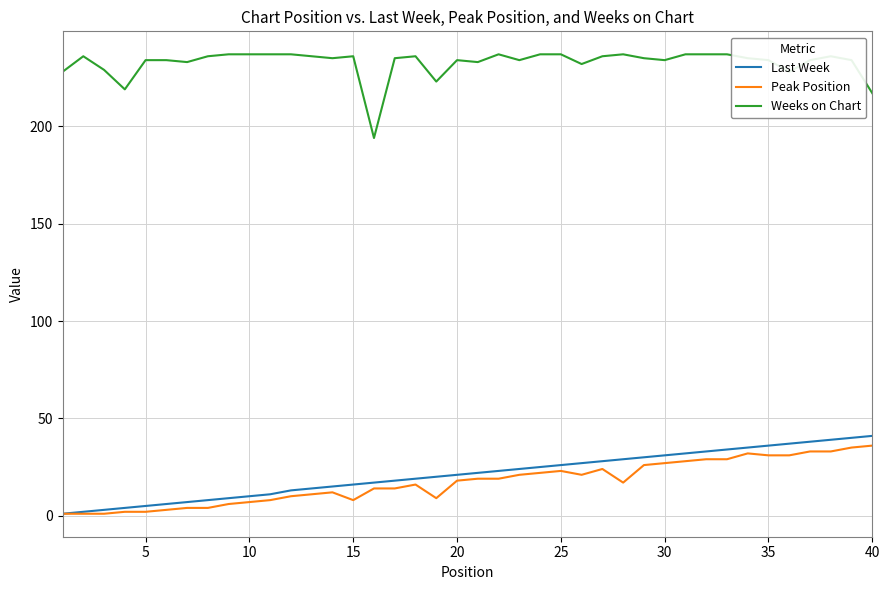

True or false: Weeks on Chart and Peak Position cross at least once.

False